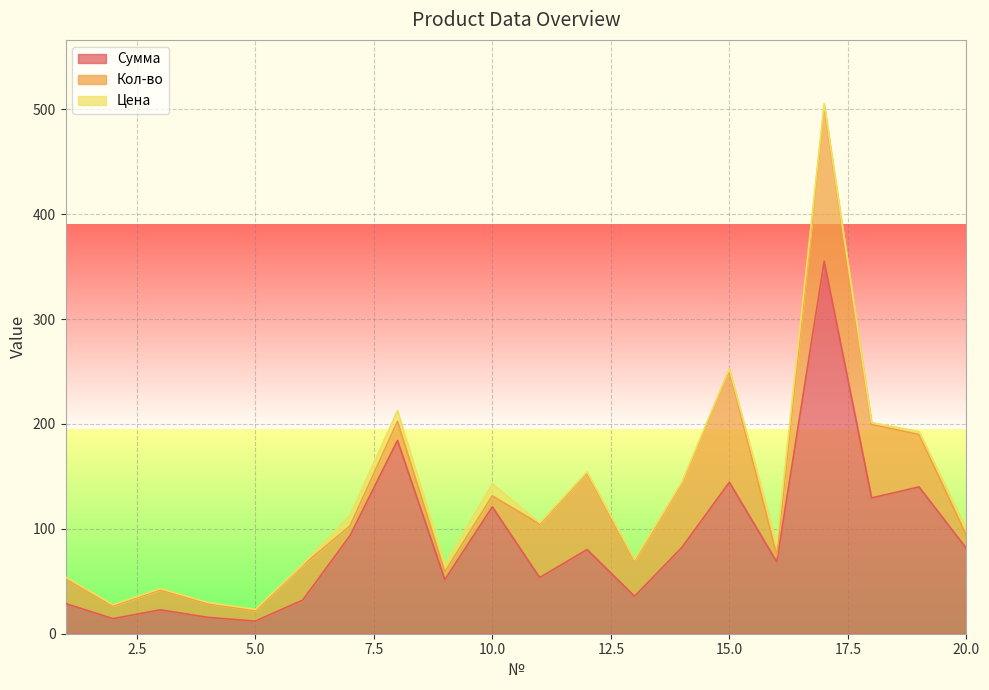

What are all the series names shown in the legend?

Сумма, Кол-во, Цена